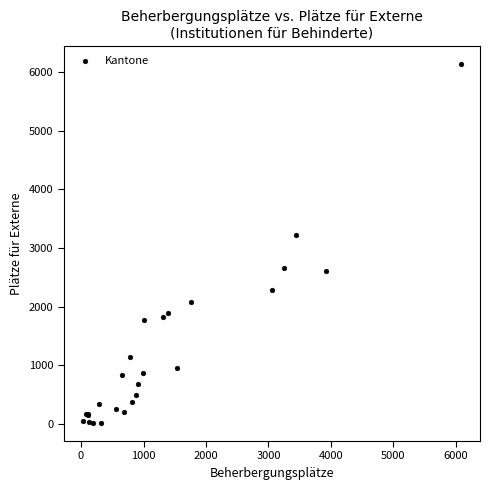

What Y value in the scatter plot is closest to 3081?

3226